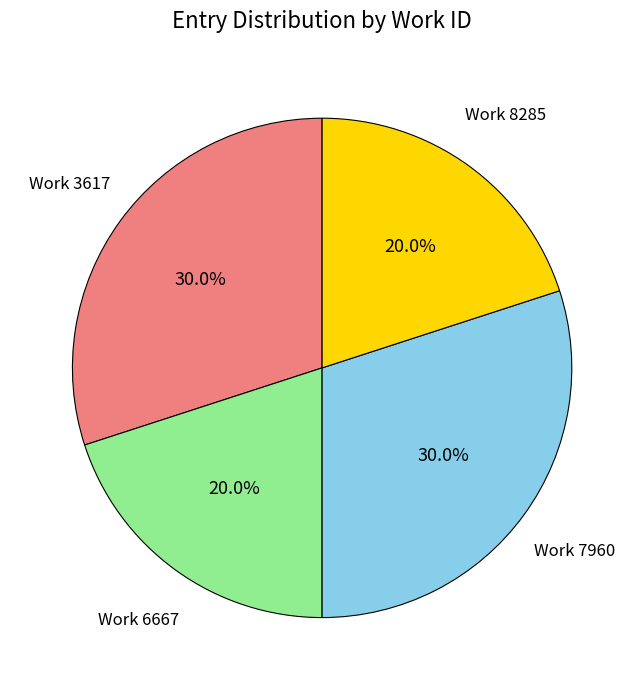

Is Work 3617 the majority of the pie?

No